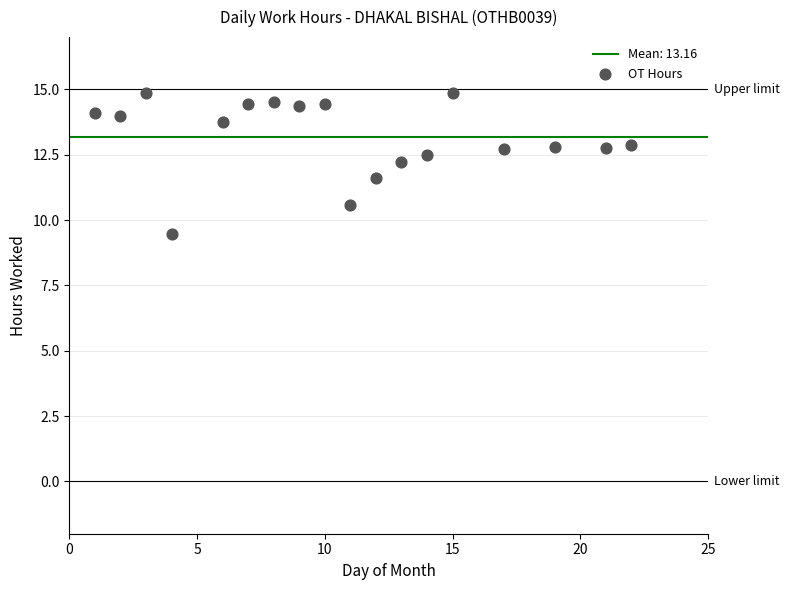

What is the range of X values (max minus min)?

21.0